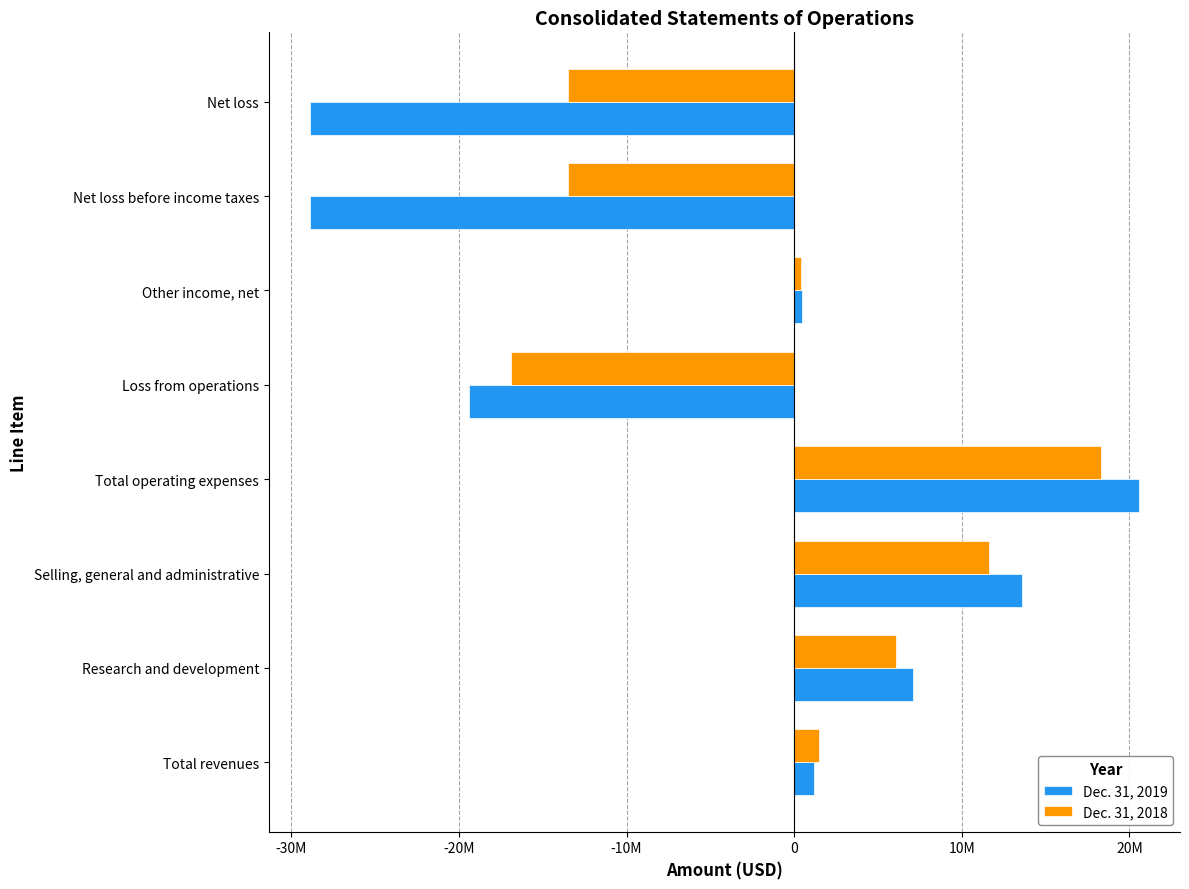

What are all the series names shown in the legend?

Dec. 31, 2019, Dec. 31, 2018